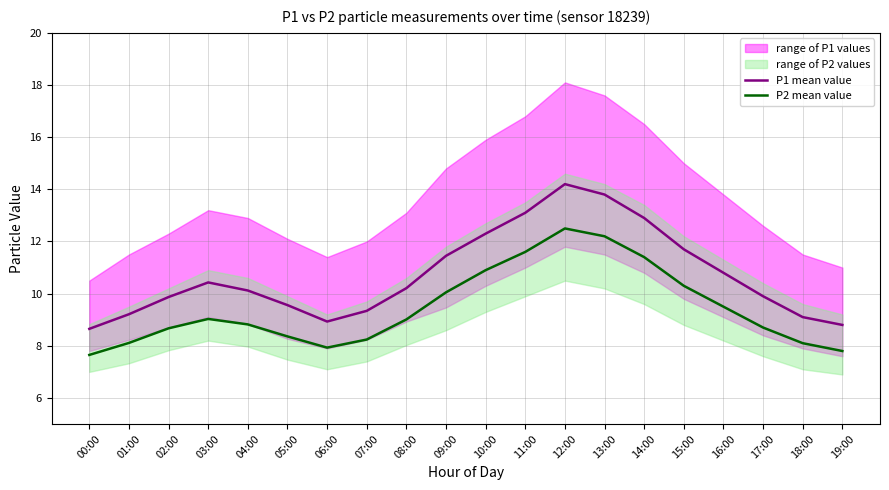

Is the value of P1 mean value at 03:00 greater than the value of P2 mean value at 09:00?

Yes